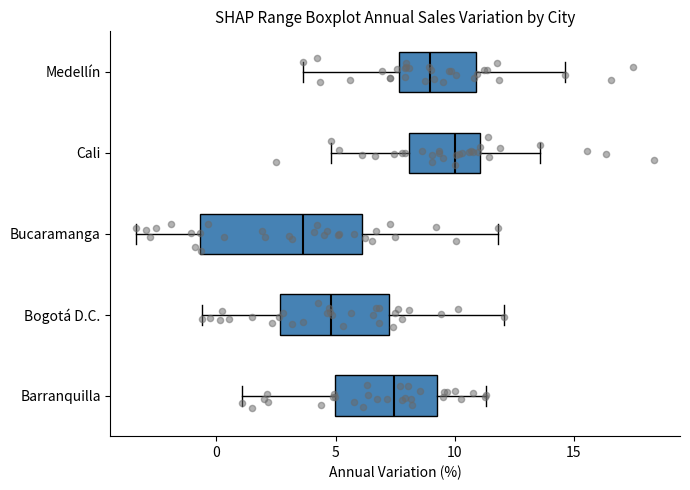

Reading bottom to top, transcribe this box plot: for each box, give where its median line is, the range the box spans, and where its two whiskers end, as read against the x-axis. The values are not printed on the chart, so give them approximately, as read against the axis.

Barranquilla: median 7.5, box 5.0 to 9.5, whiskers 1.0 to 11.5
Bogotá D.C.: median 5.0, box 2.5 to 7.5, whiskers -0.5 to 12.0
Bucaramanga: median 3.5, box -0.5 to 6.0, whiskers -3.5 to 12.0
Cali: median 10.0, box 8.0 to 11.0, whiskers 5.0 to 13.5
Medellín: median 9.0, box 7.5 to 11.0, whiskers 3.5 to 14.5